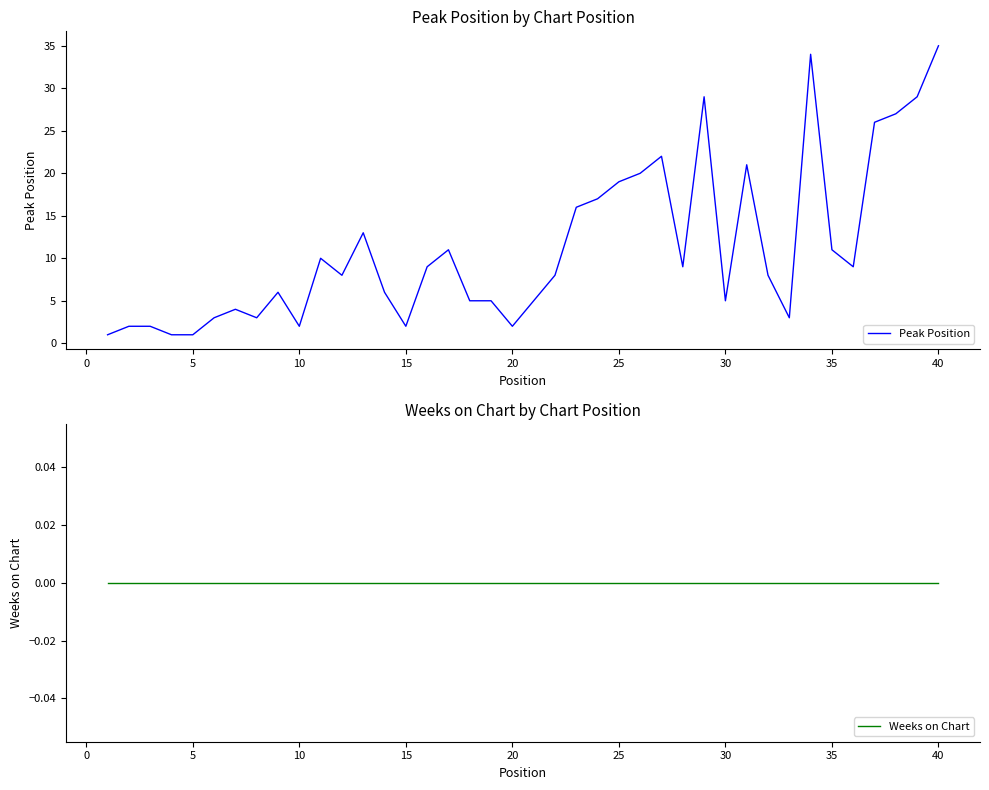

At which label does Peak Position reach its peak?

40